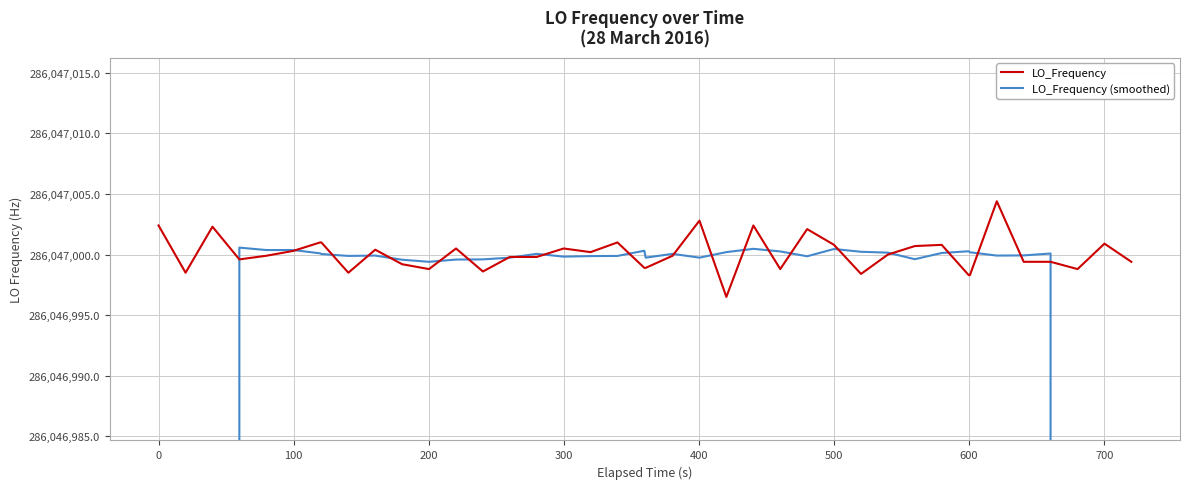

How many times do LO_Frequency (smoothed) and LO_Frequency cross each other?

22